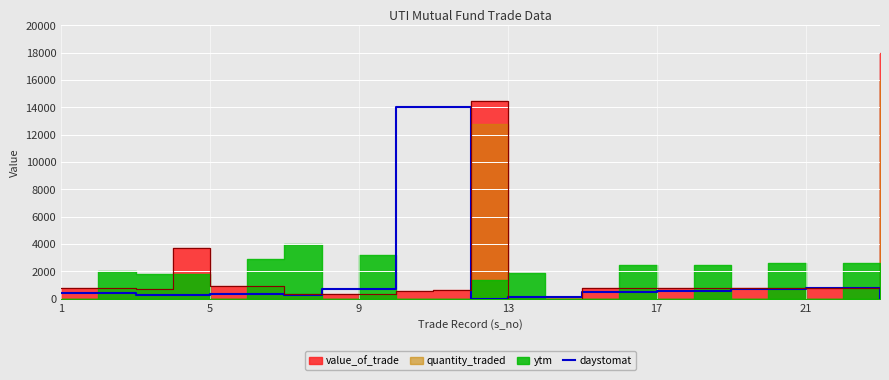

Where is the first local minimum?

6